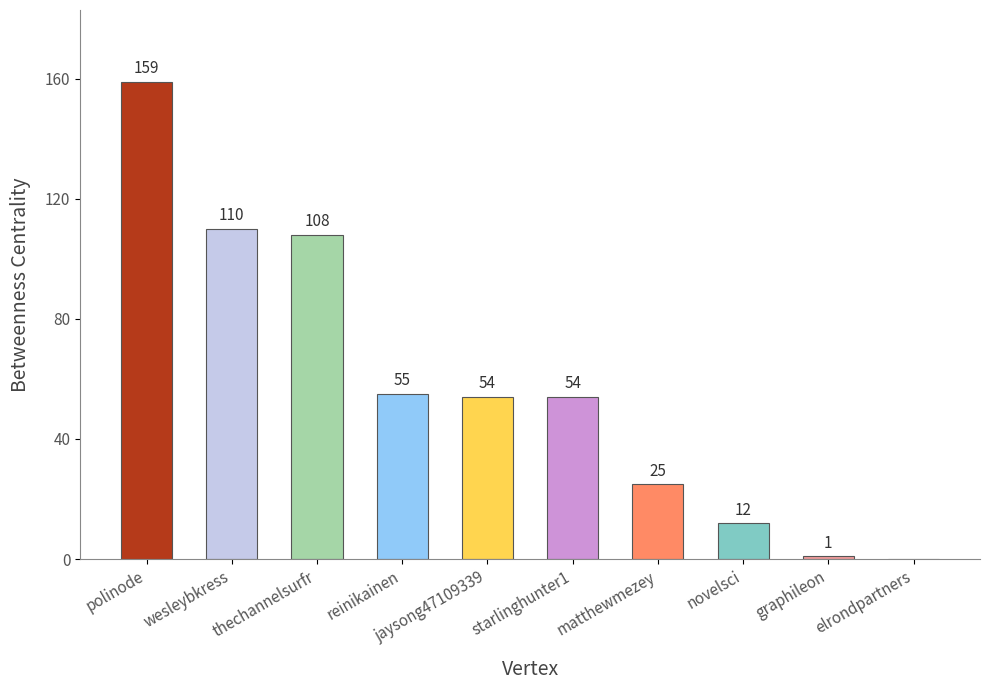

Is it true that the value at polinode is 78?

False